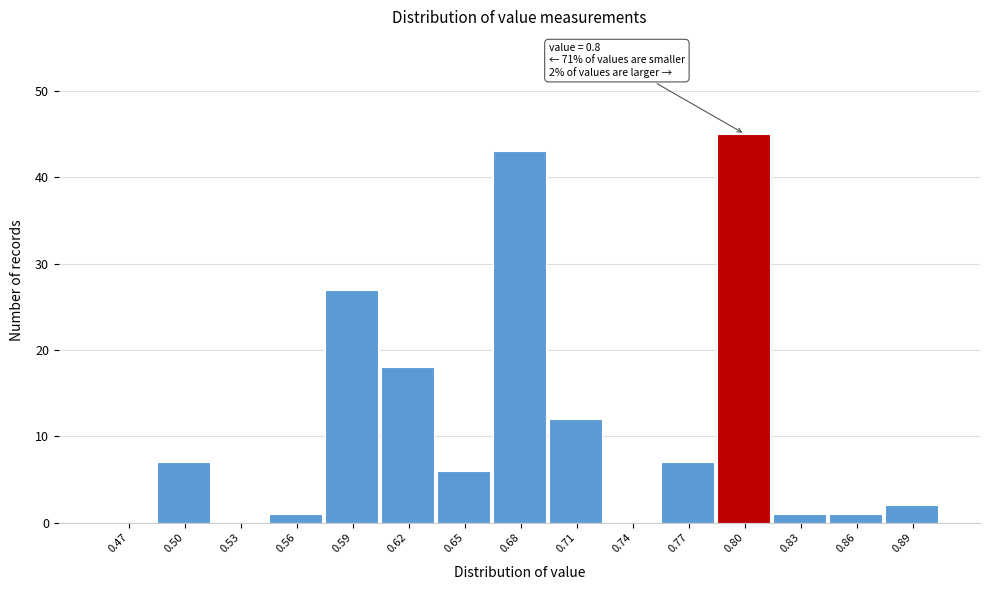

Reading right to left, list all the values displayed in this chart.

0.89=2	0.86=1	0.83=1	0.80=45	0.77=7	0.74=0	0.71=12	0.68=43	0.65=6	0.62=18	0.59=27	0.56=1	0.53=0	0.50=7	0.47=0